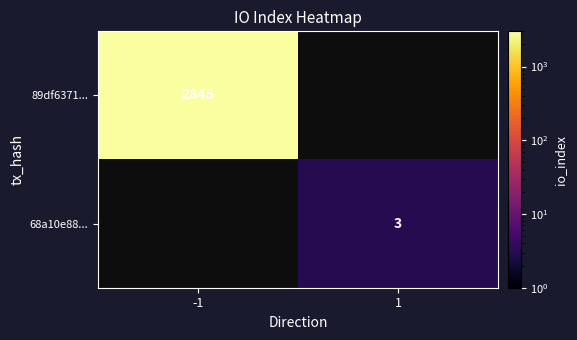

Is the value of 89df6371... at -1 greater than the value of 68a10e88... at 1?

Yes